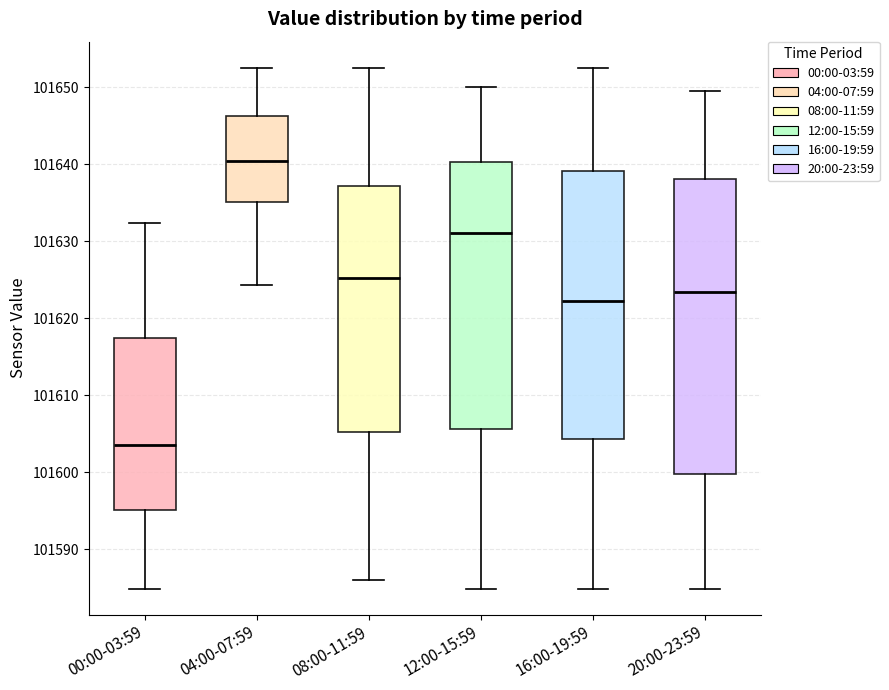

Where does the upper whisker of the box for 16:00-19:59 end on the y-axis? The values are not printed on the chart, so give them approximately, as read against the axis.

101653